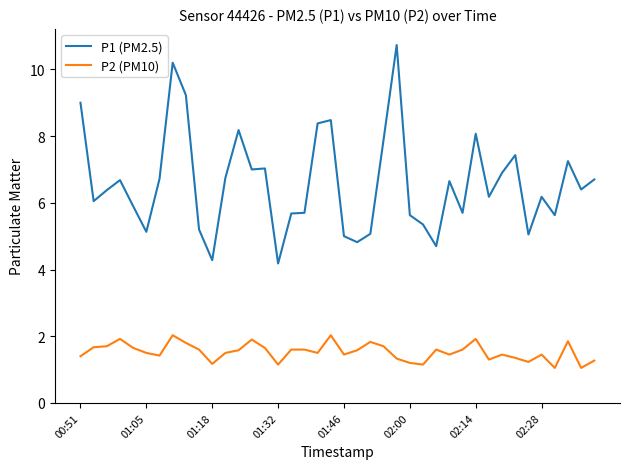

True or false: P2 (PM10) and P1 (PM2.5) cross at least once.

False